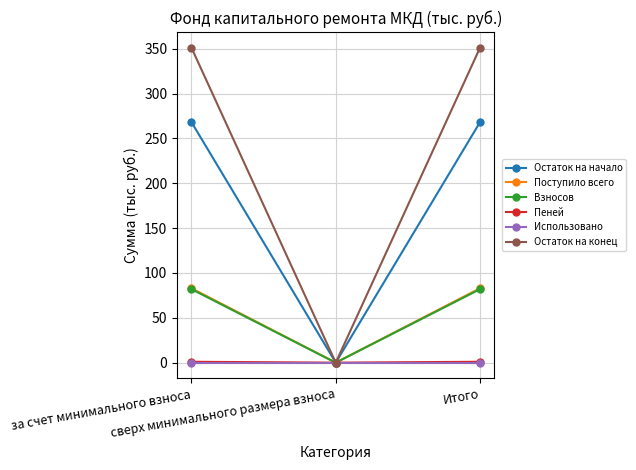

Which series has the largest range (max minus min)?

Остаток на конец